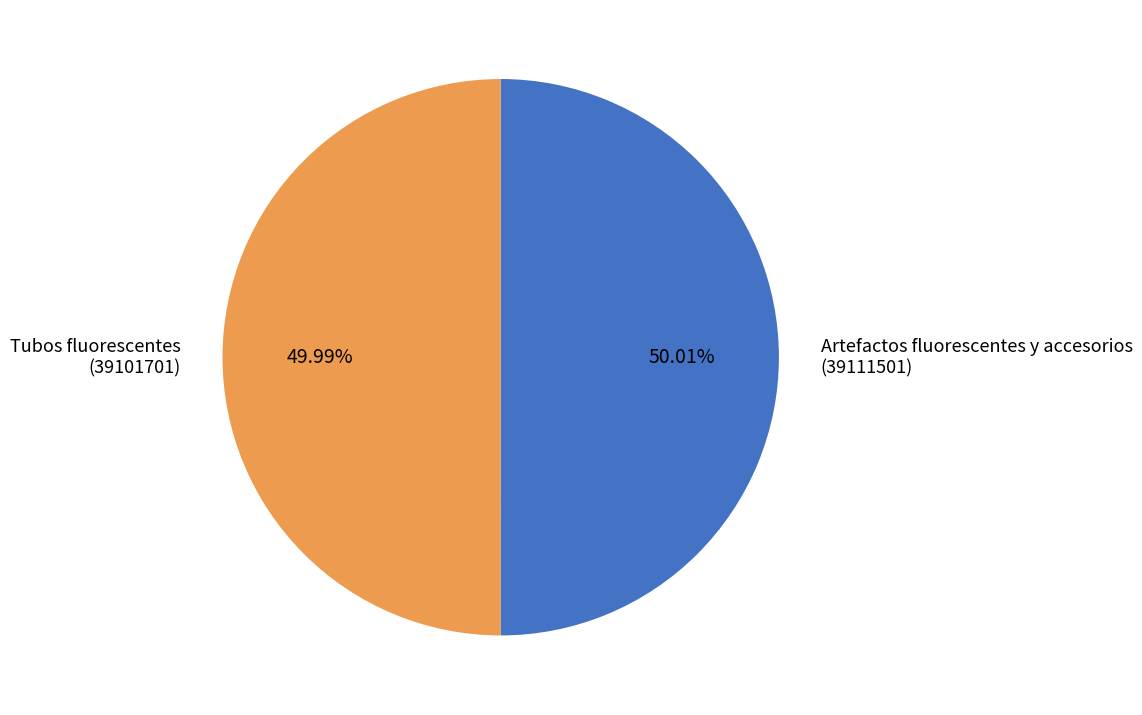

Does any single category account for the majority?

Yes